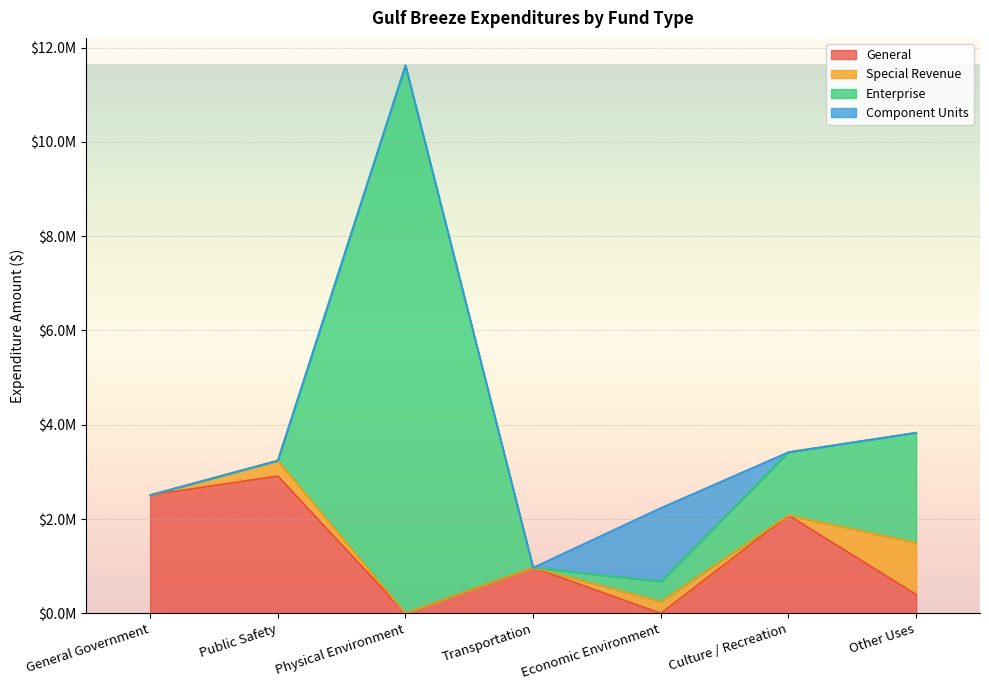

Which series changed the most between Culture / Recreation and Other Uses?

General